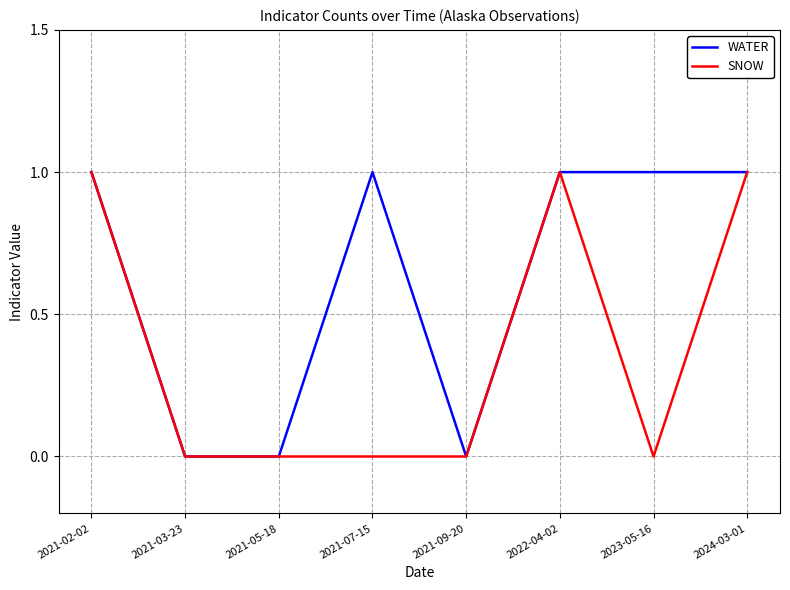

What position from the right is 2023-05-16?

2